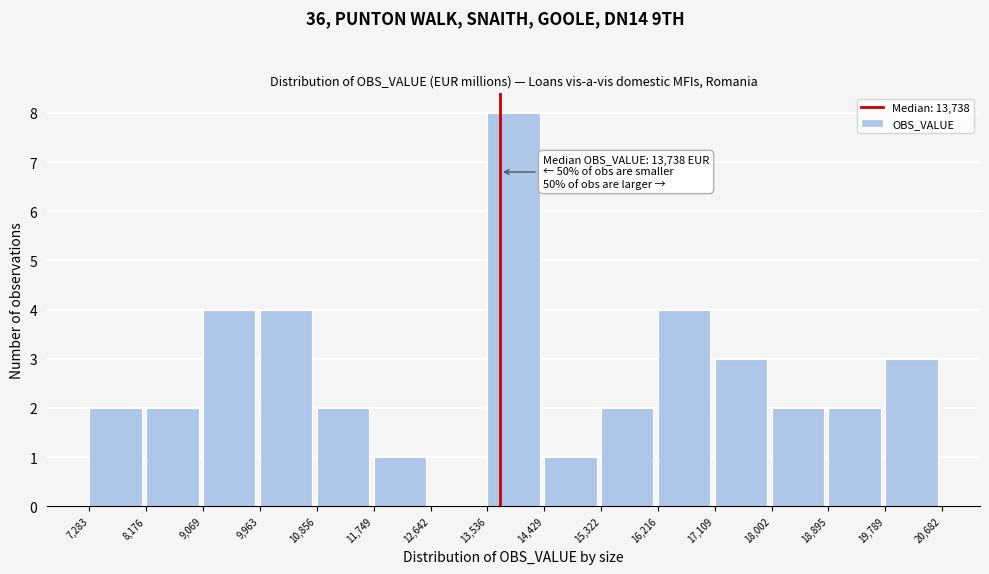

Which range on the x-axis has the tallest bar?

13,536 to 14,429